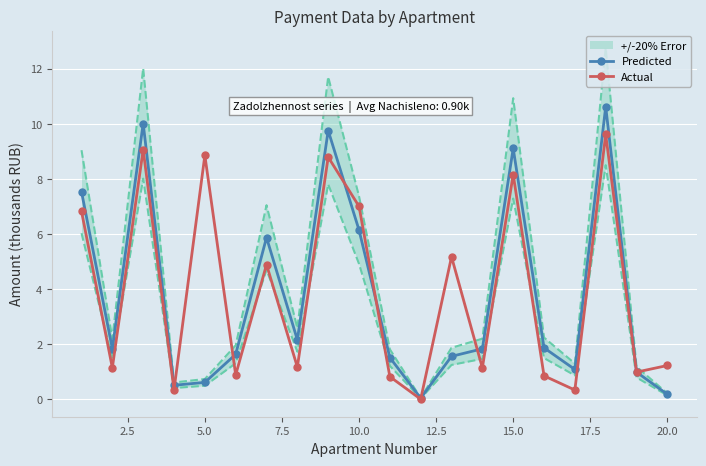

How many data points in Predicted are above 1?

15